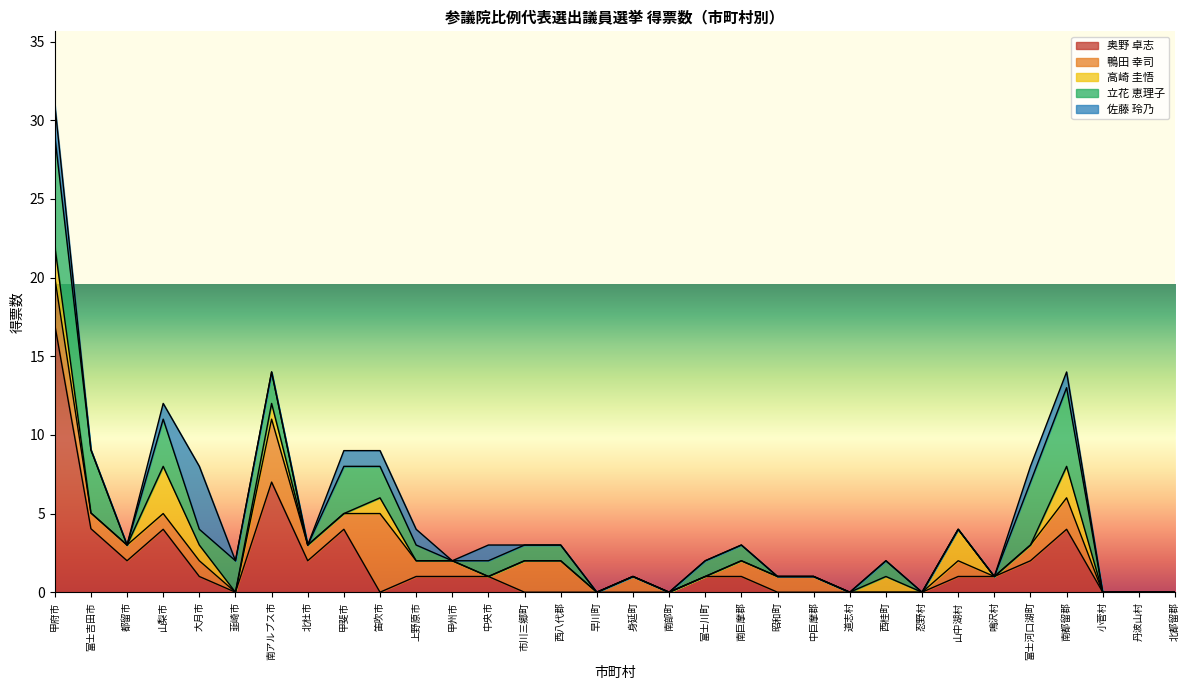

How many lines are shown in the chart?

5